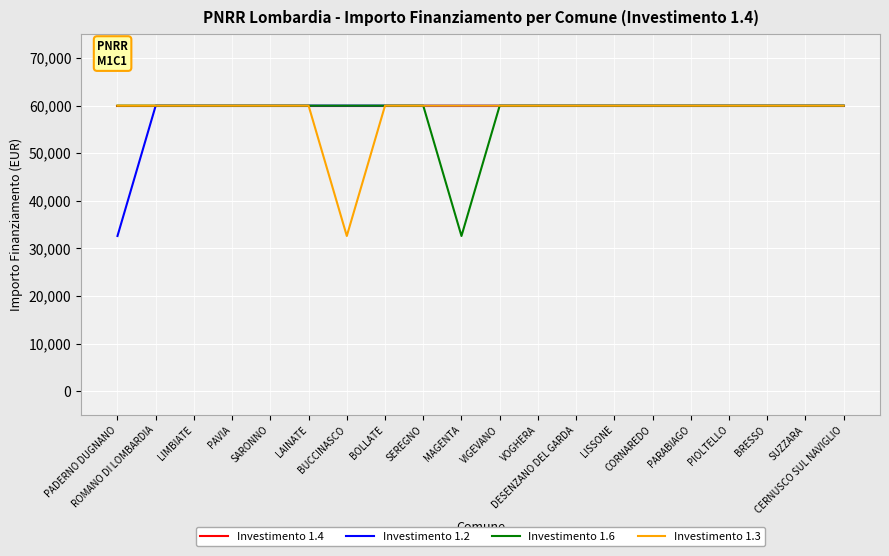

Reading left to right, list all the values displayed in this chart.

Investimento 1.4: PADERNO DUGNANO=59966	ROMANO DI LOMBARDIA=59966	LIMBIATE=59966	PAVIA=59966	SARONNO=59966	LAINATE=59966	BUCCINASCO=59966	BOLLATE=59966	SEREGNO=59966	MAGENTA=59966	VIGEVANO=59966	VOGHERA=59966	DESENZANO DEL GARDA=59966	LISSONE=59966	CORNAREDO=59966	PARABIAGO=59966	PIOLTELLO=59966	BRESSO=59966	SUZZARA=59966	CERNUSCO SUL NAVIGLIO=59966
Investimento 1.2: PADERNO DUGNANO=32589	ROMANO DI LOMBARDIA=59966	LIMBIATE=59966	PAVIA=59966	SARONNO=59966	LAINATE=59966	BUCCINASCO=59966	BOLLATE=59966	SEREGNO=59966	MAGENTA=59966	VIGEVANO=59966	VOGHERA=59966	DESENZANO DEL GARDA=59966	LISSONE=59966	CORNAREDO=59966	PARABIAGO=59966	PIOLTELLO=59966	BRESSO=59966	SUZZARA=59966	CERNUSCO SUL NAVIGLIO=59966
Investimento 1.6: PADERNO DUGNANO=59966	ROMANO DI LOMBARDIA=59966	LIMBIATE=59966	PAVIA=59966	SARONNO=59966	LAINATE=59966	BUCCINASCO=59966	BOLLATE=59966	SEREGNO=59966	MAGENTA=32589	VIGEVANO=59966	VOGHERA=59966	DESENZANO DEL GARDA=59966	LISSONE=59966	CORNAREDO=59966	PARABIAGO=59966	PIOLTELLO=59966	BRESSO=59966	SUZZARA=59966	CERNUSCO SUL NAVIGLIO=59966
Investimento 1.3: PADERNO DUGNANO=59966	ROMANO DI LOMBARDIA=59966	LIMBIATE=59966	PAVIA=59966	SARONNO=59966	LAINATE=59966	BUCCINASCO=32589	BOLLATE=59966	SEREGNO=59966	MAGENTA=59966	VIGEVANO=59966	VOGHERA=59966	DESENZANO DEL GARDA=59966	LISSONE=59966	CORNAREDO=59966	PARABIAGO=59966	PIOLTELLO=59966	BRESSO=59966	SUZZARA=59966	CERNUSCO SUL NAVIGLIO=59966